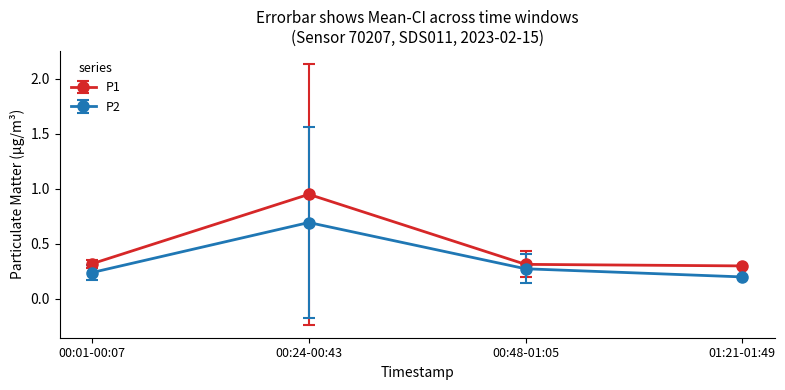

True or false: P2 has a value of 0.4 at 00:01-00:07.

False